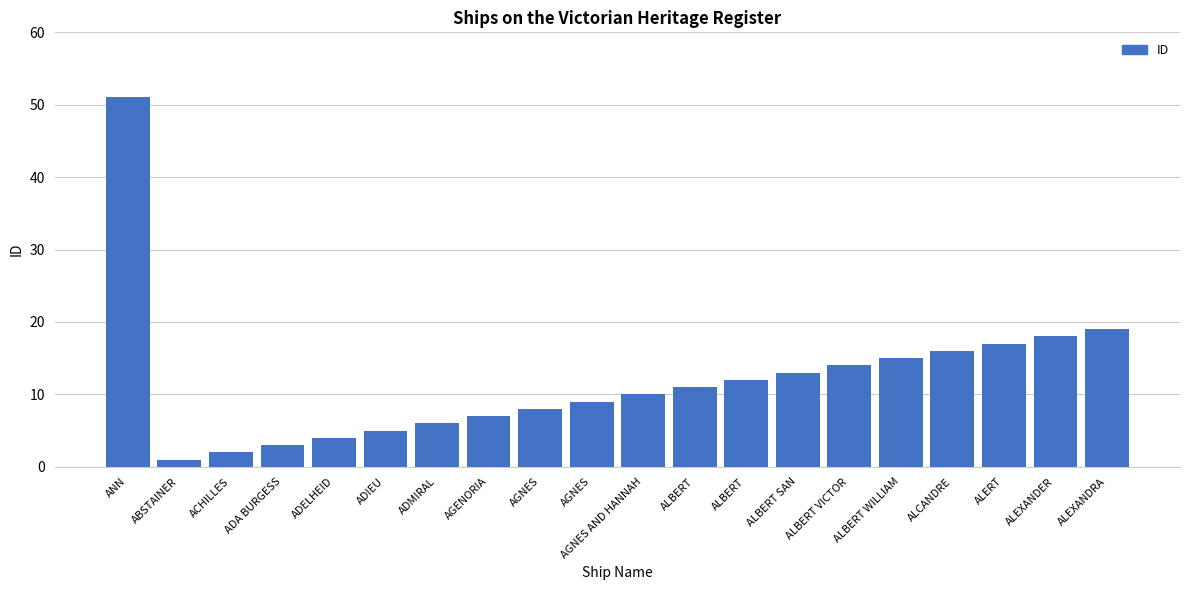

How many bars are there in total?

20